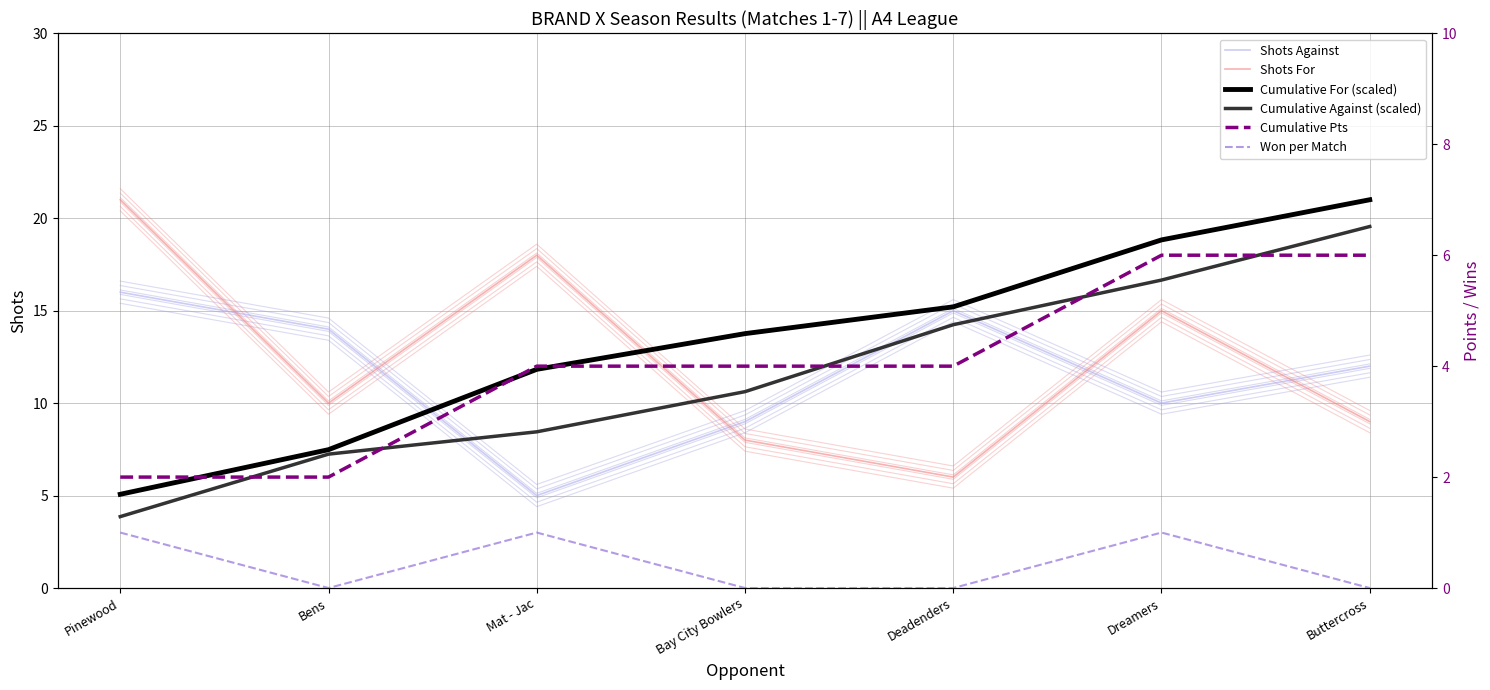

How many positive values does the Won per Match series have?

3